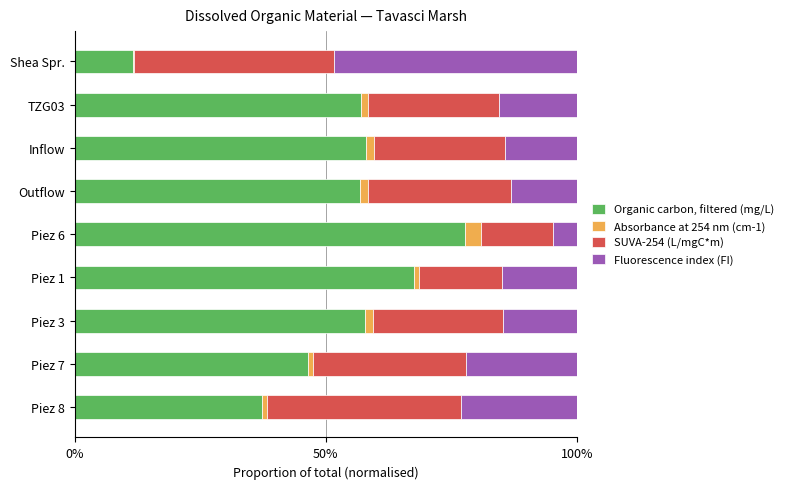

True or false: Organic carbon, filtered (mg/L) has a value of 36.3 at Piez 3.

False